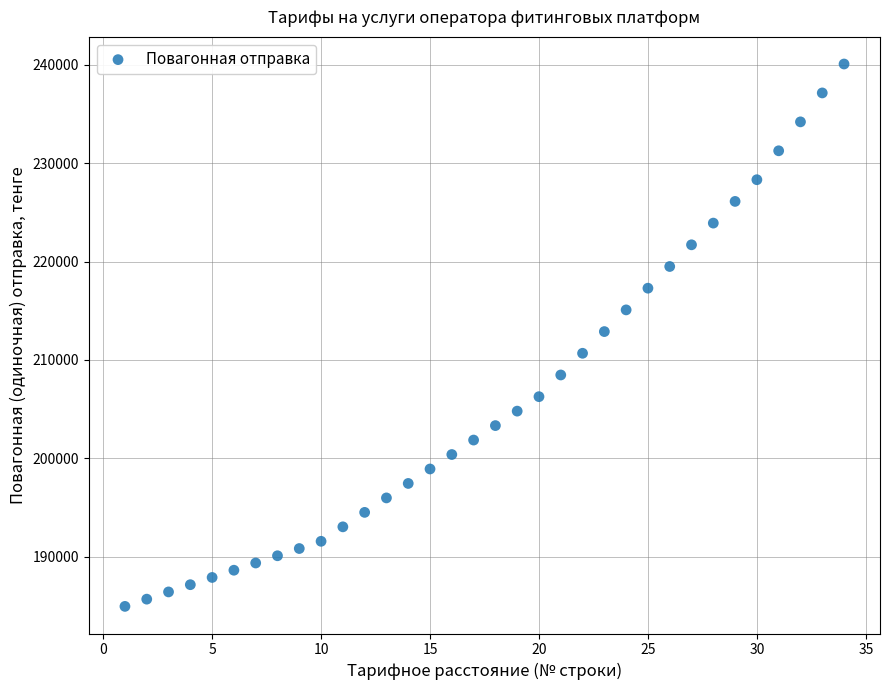

What is the range of X values (max minus min)?

33